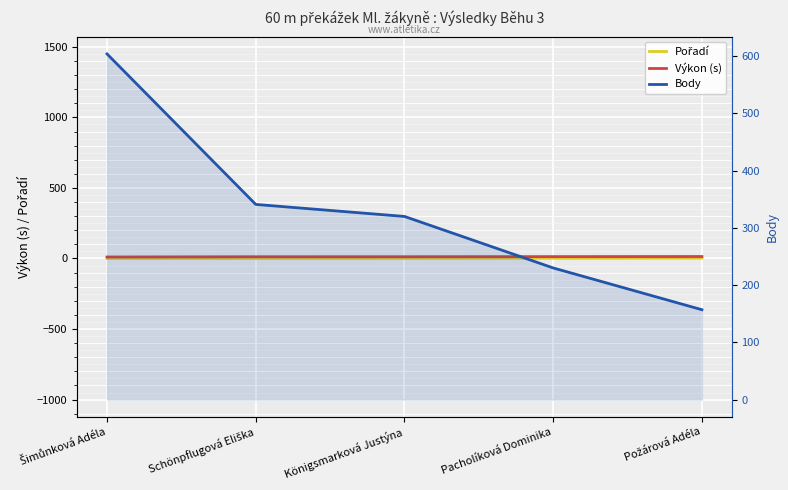

Which series has the largest total across all categories?

Body